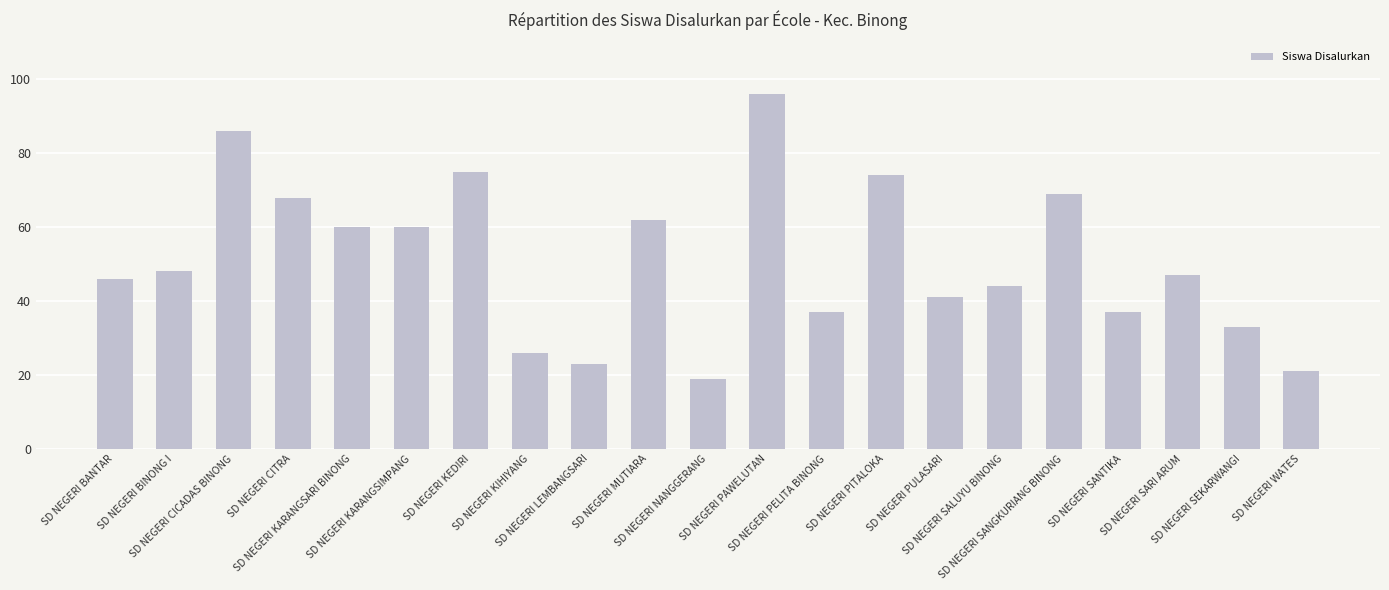

What is the label of the 21st bar from the right?

SD NEGERI BANTAR